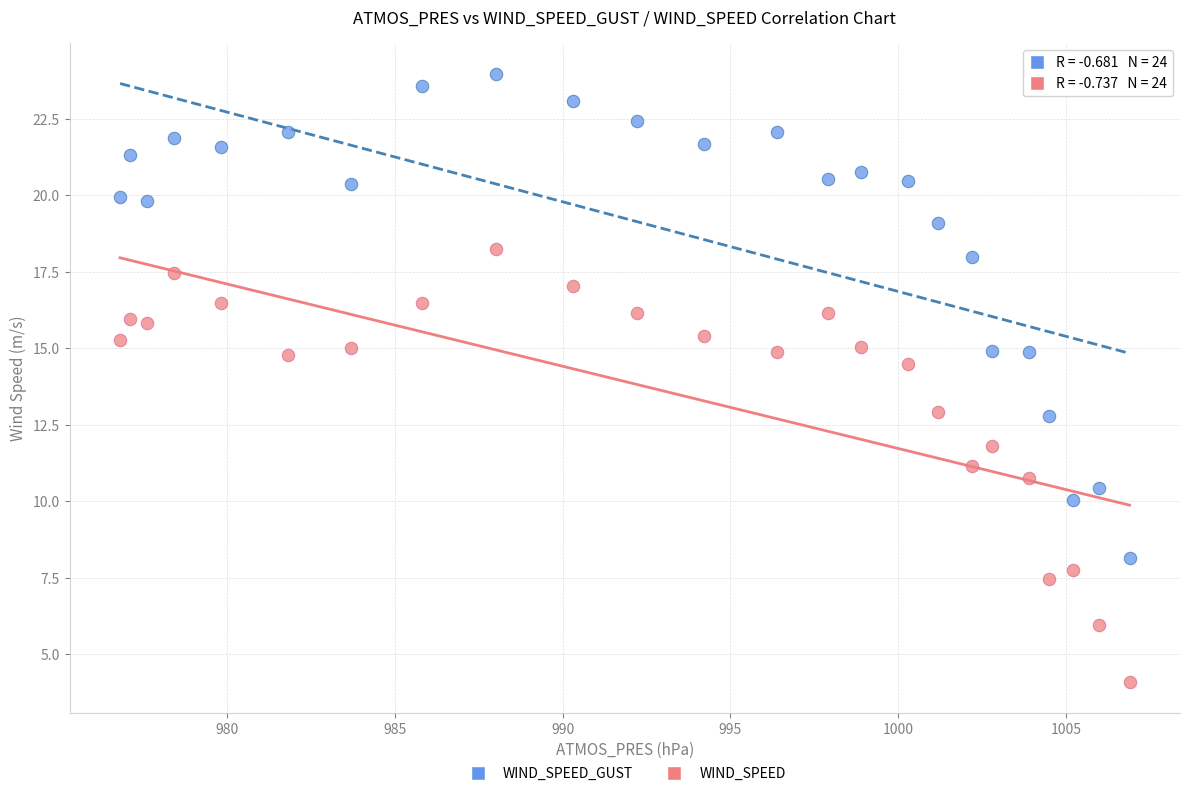

What are all the series names shown in the legend?

WIND_SPEED_GUST, WIND_SPEED